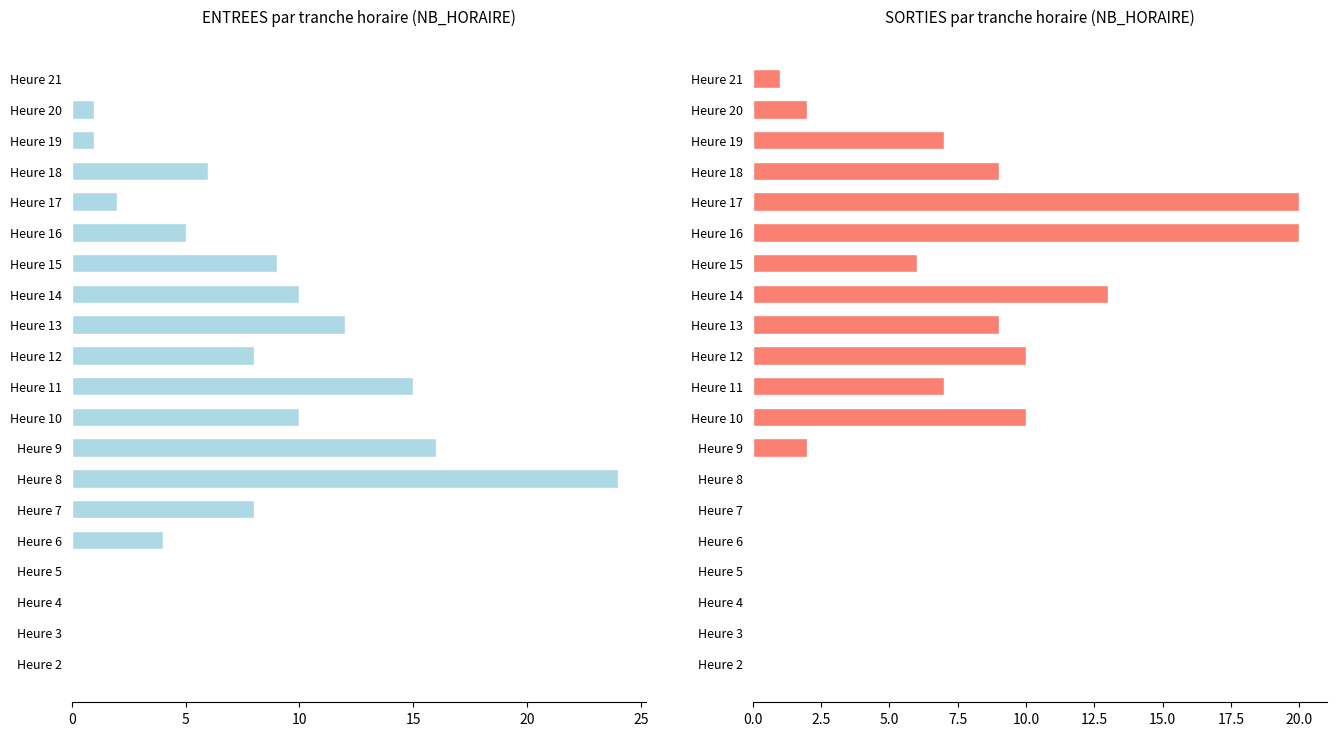

How many bars are there in total?

40